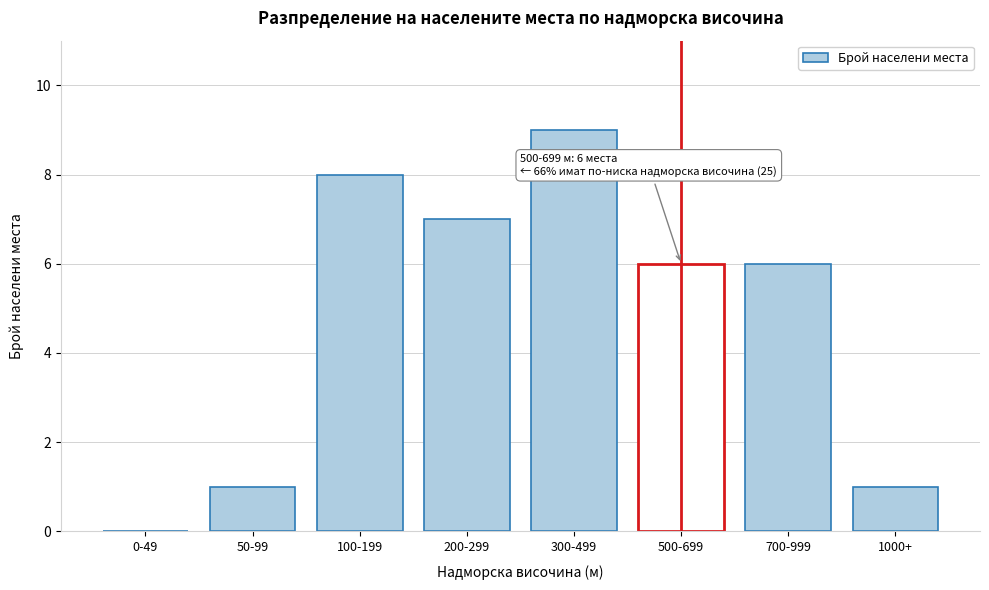

Reading right to left, transcribe all the data shown in this chart.

1000+=1	700-999=6	500-699=6	300-499=9	200-299=7	100-199=8	50-99=1	0-49=0